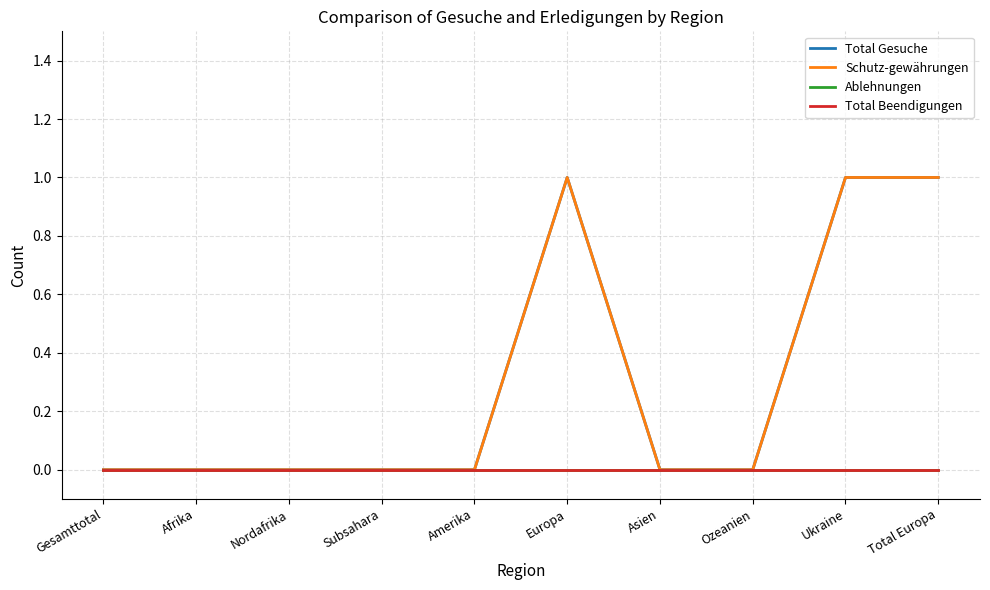

Does the chart have visible grid lines?

Yes